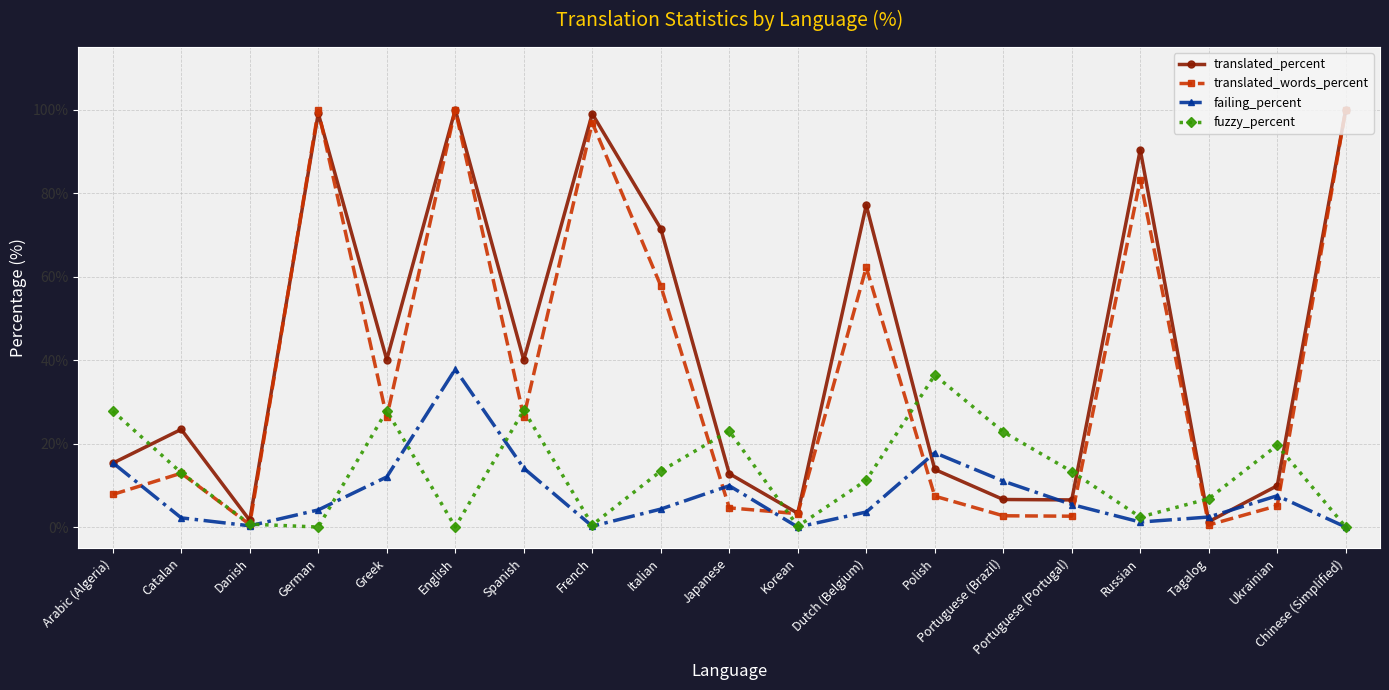

Which series has the widest spread of values?

translated_words_percent